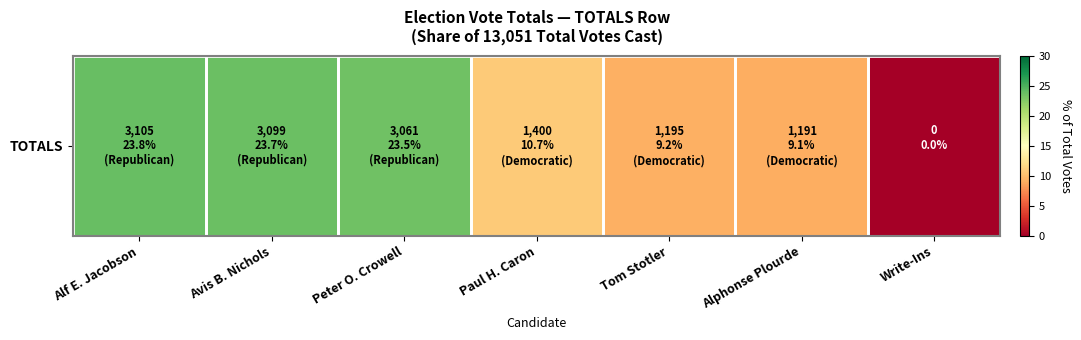

What is the sum of all values?

100.0